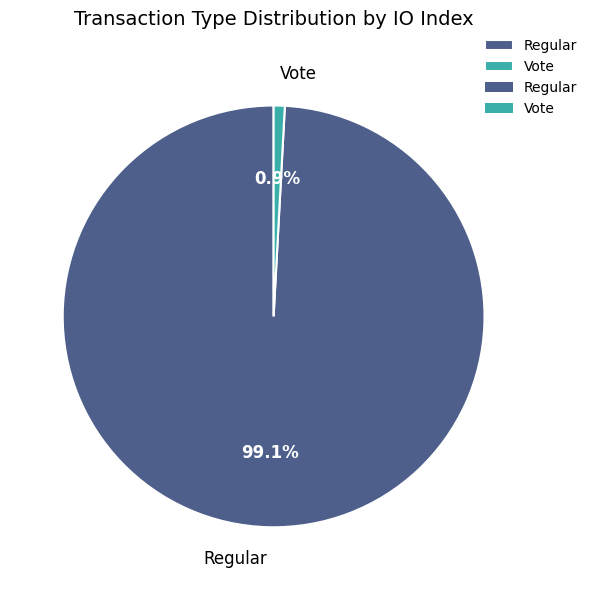

How many slices are in this pie chart?

2